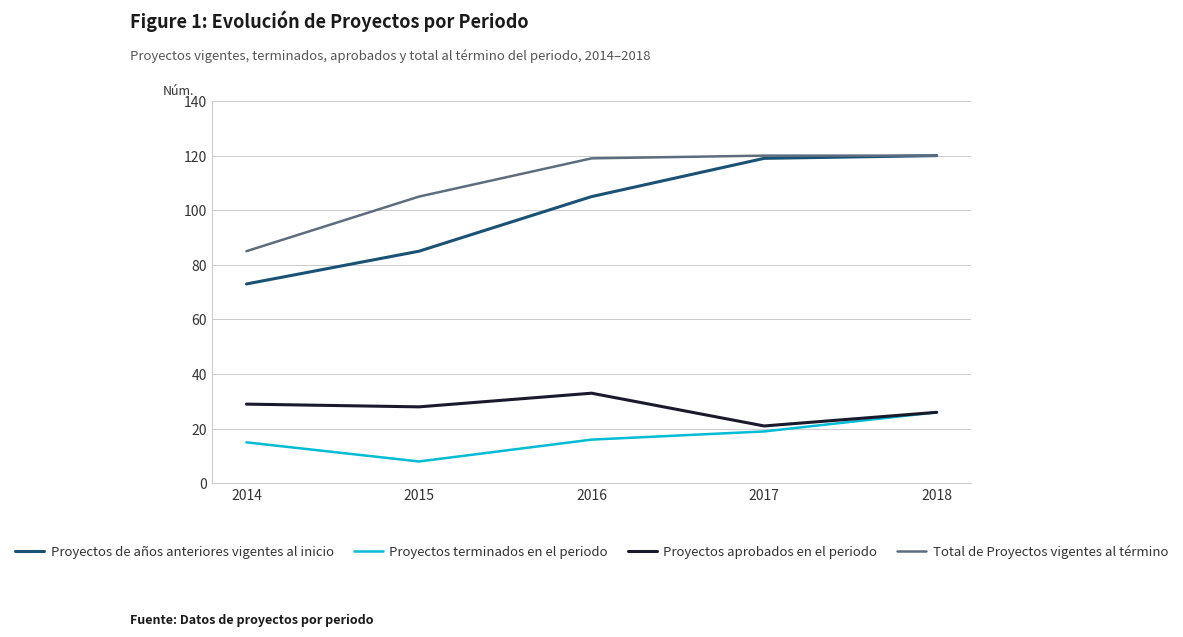

What are all the series names shown in the legend?

Proyectos de años anteriores vigentes al inicio, Proyectos terminados en el periodo, Proyectos aprobados en el periodo, Total de Proyectos vigentes al término